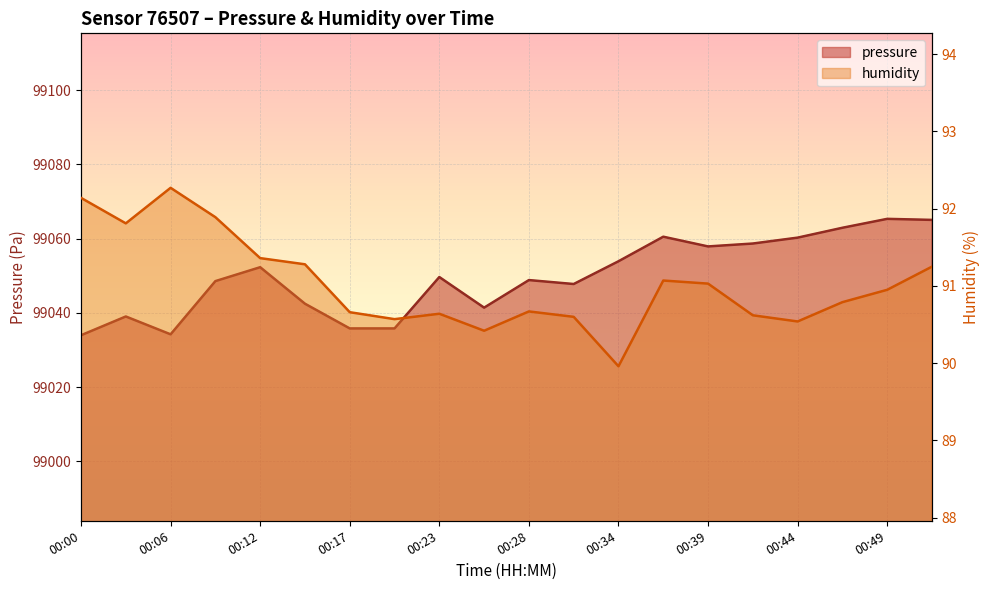

How many lines are shown in the chart?

2